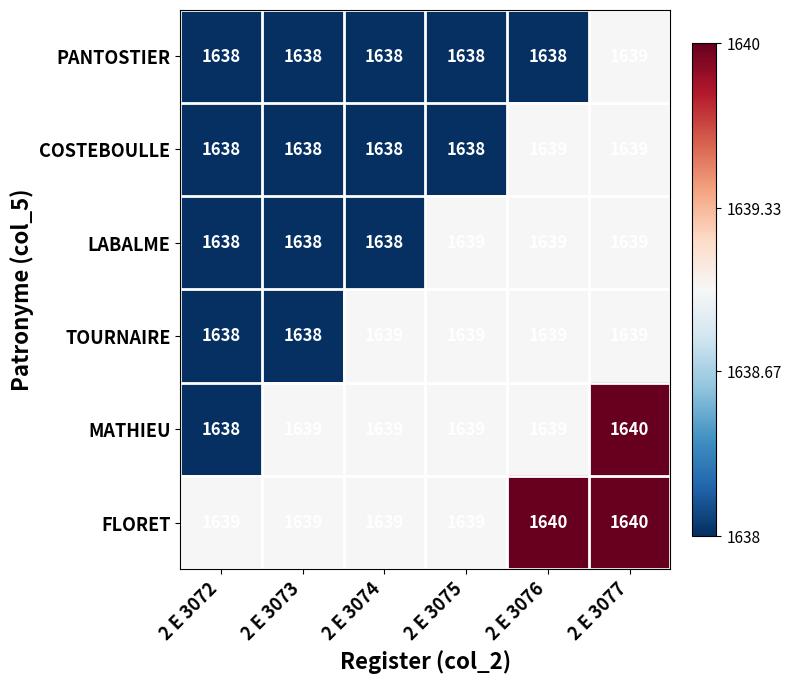

At which category is the sum across all series the highest?

2 E 3077